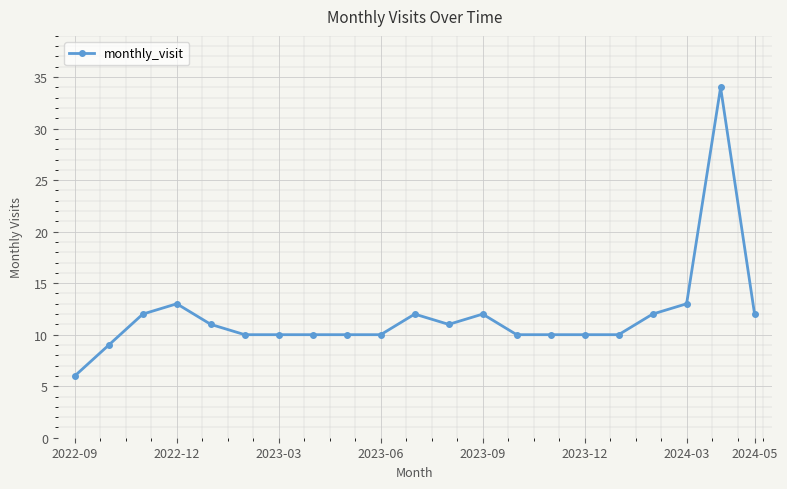

True or false: there are more than 1 points higher than both neighbors.

True